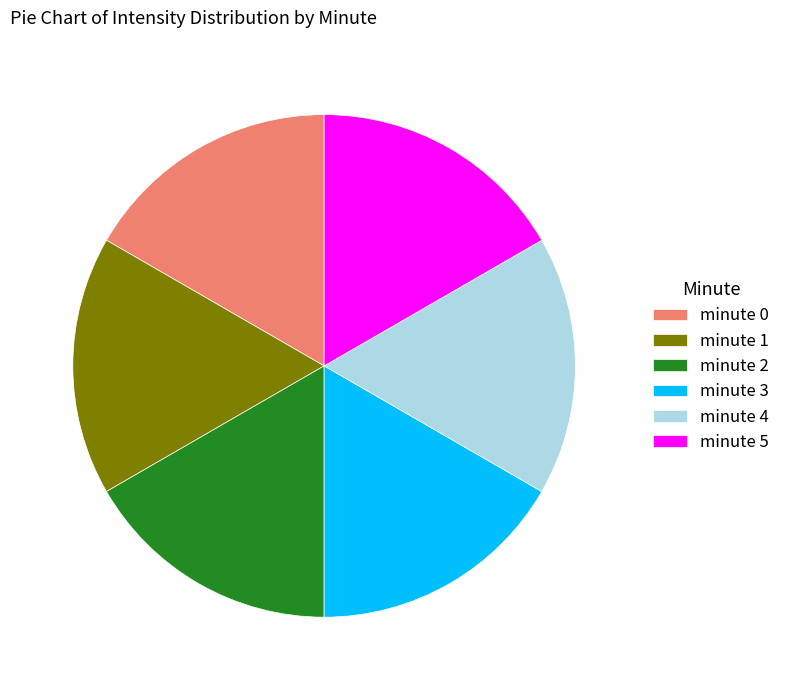

Is the sum of minute 0 and minute 5 greater than half?

No